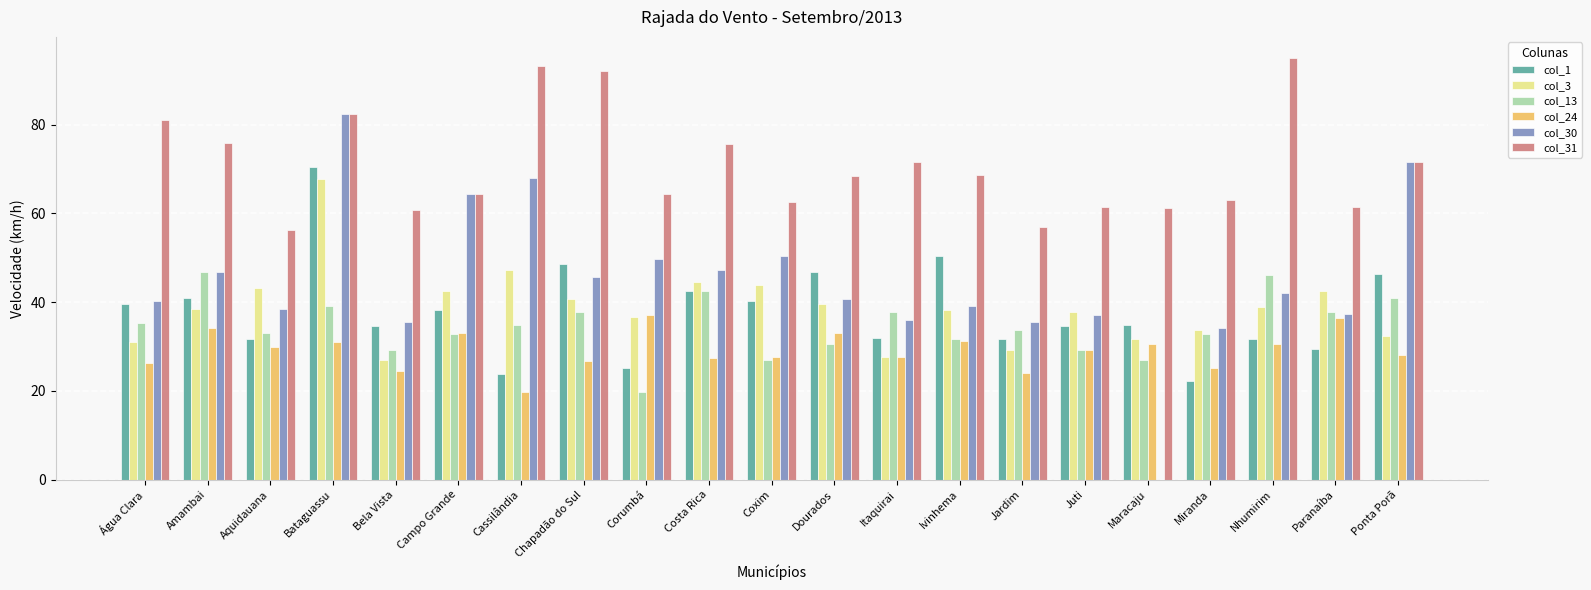

Between Bela Vista and Costa Rica, which series saw the biggest shift?

col_3